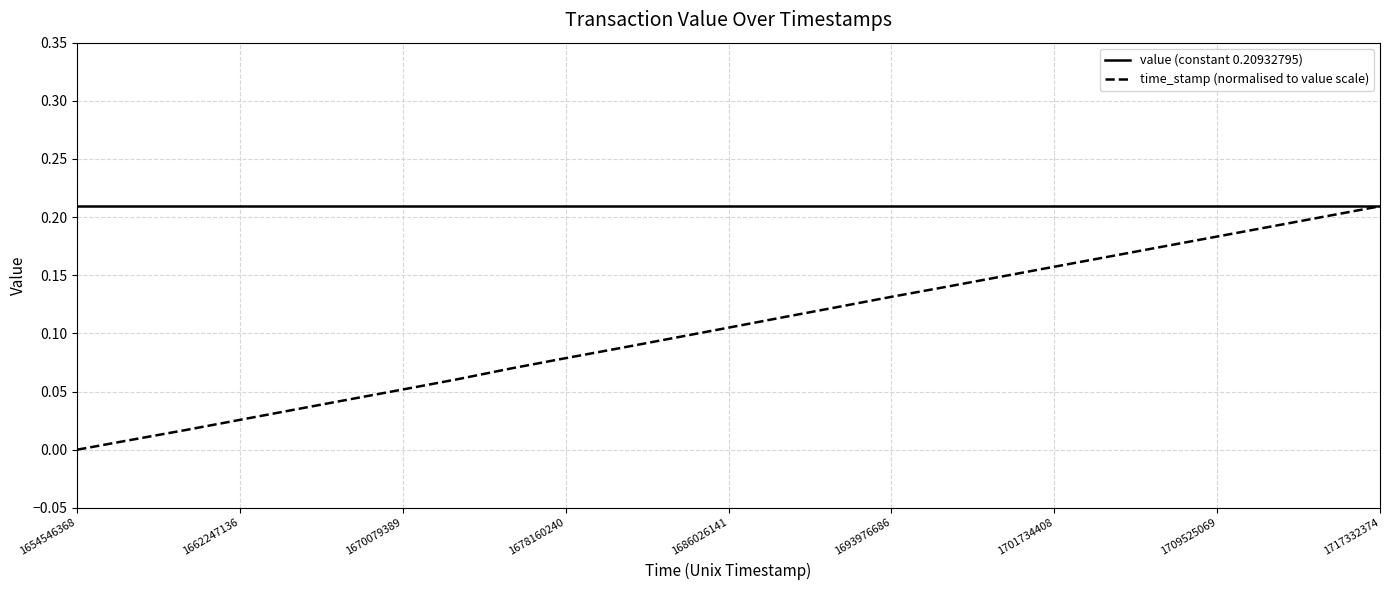

Which series has the largest total across all categories?

value (constant 0.20932795)